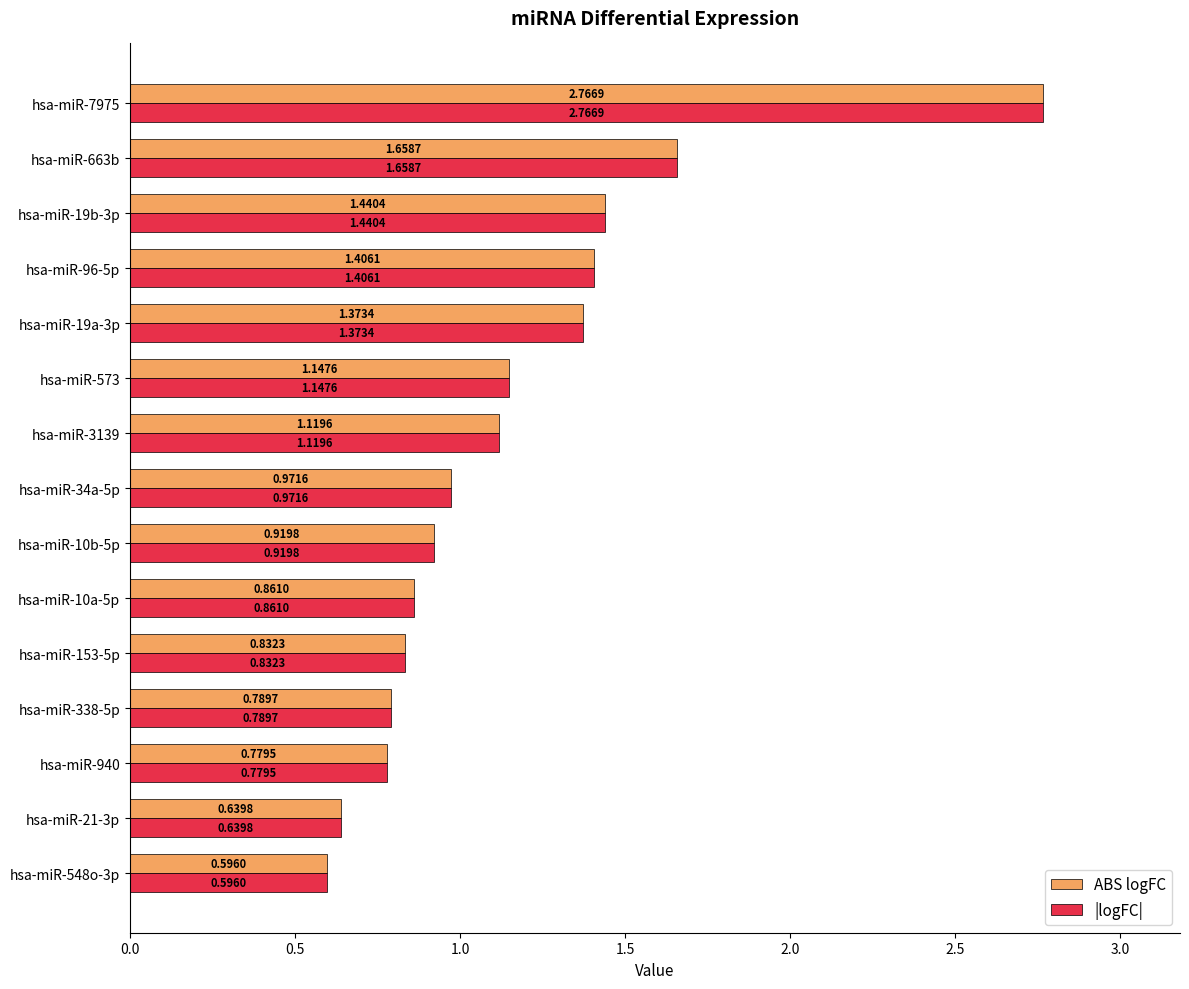

What is the total value across all series at hsa-miR-34a-5p?

1.9